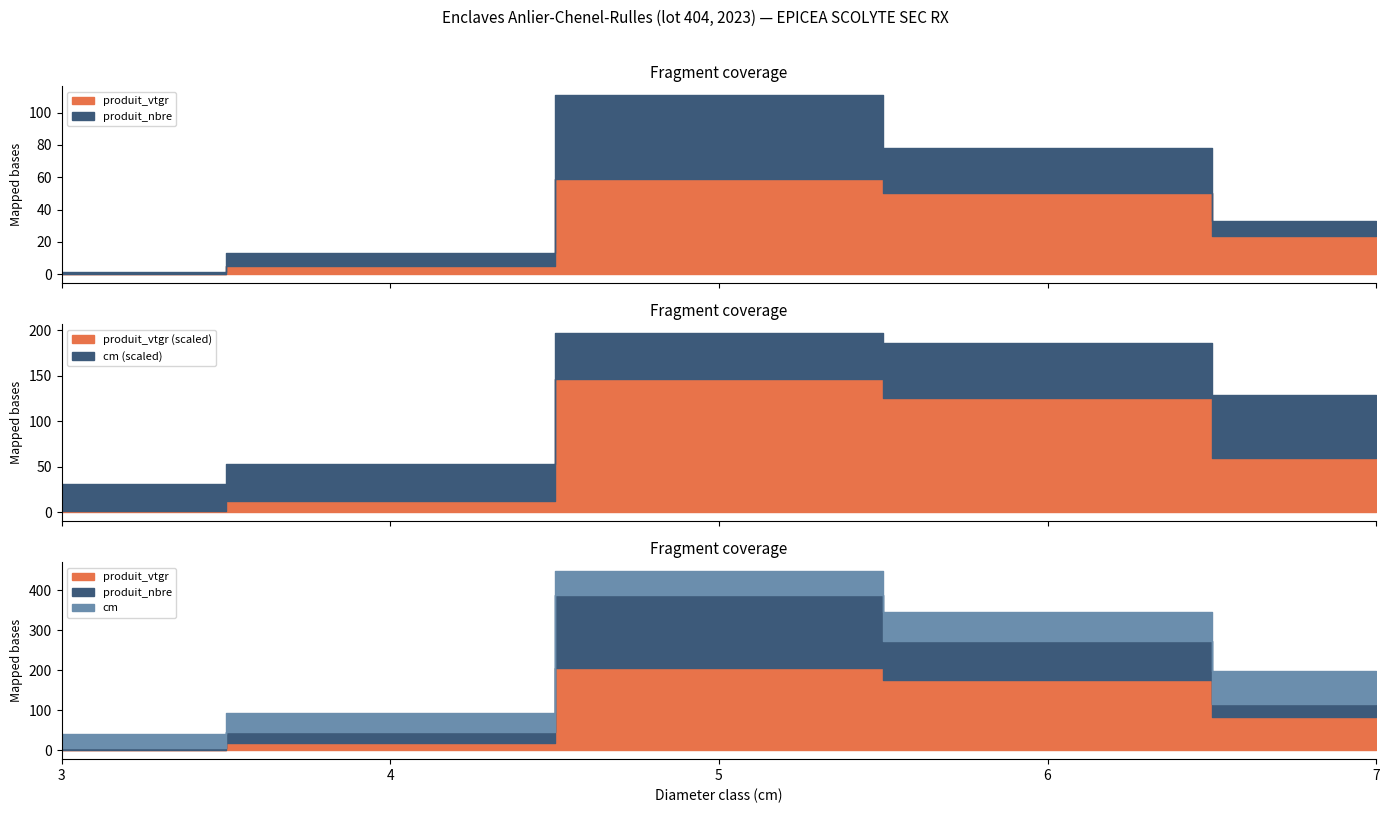

What is the sum of the produit_vtgr values at 7 and 4?

28.7